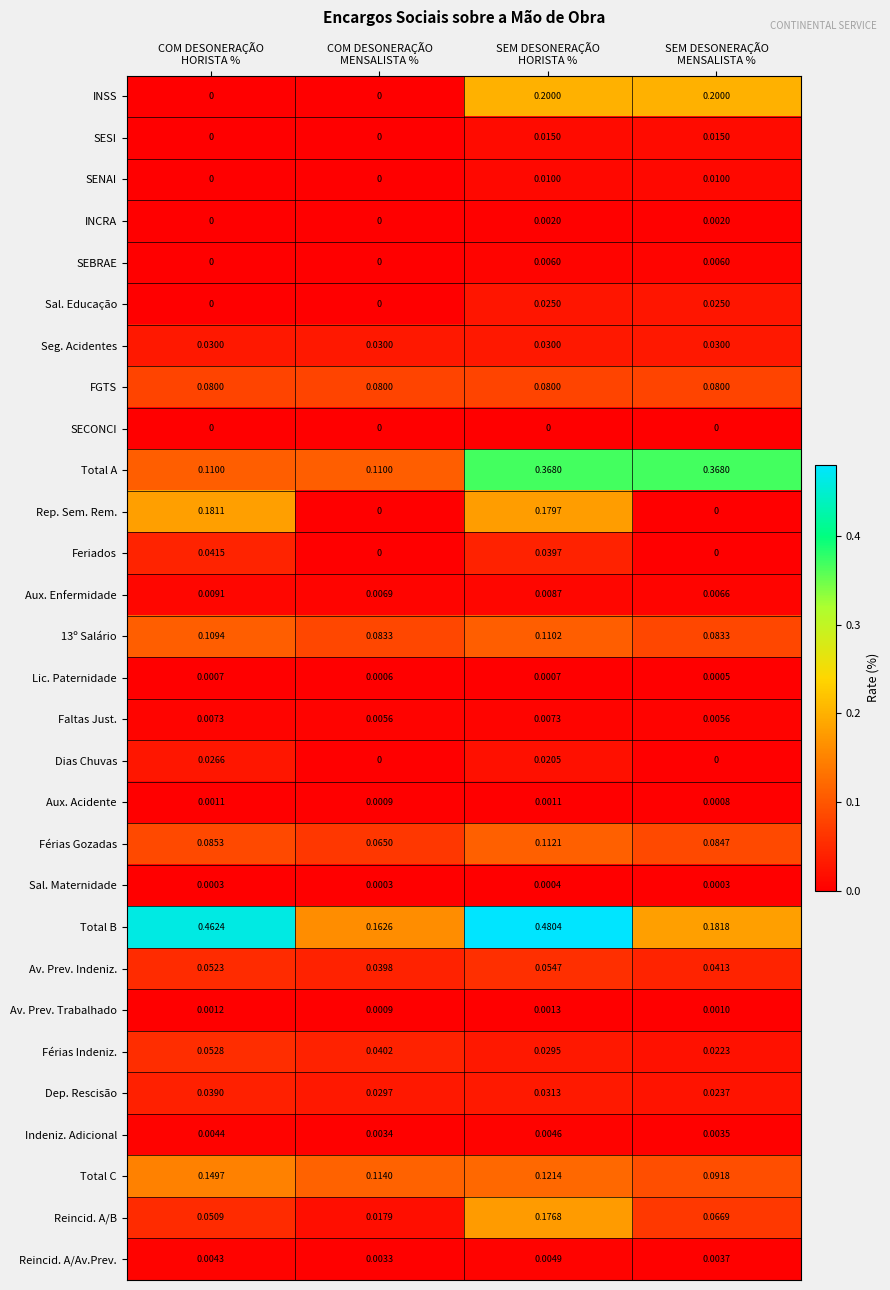

List the series in order of their peak value, highest first.

Total B, Total A, INSS, Rep. Sem. Rem., Reincid. A/B, Total C, Férias Gozadas, 13º Salário, FGTS, Av. Prev. Indeniz., Férias Indeniz., Feriados, Dep. Rescisão, Seg. Acidentes, Dias Chuvas, Sal. Educação, SESI, SENAI, Aux. Enfermidade, Faltas Just., SEBRAE, Reincid. A/Av.Prev., Indeniz. Adicional, INCRA, Av. Prev. Trabalhado, Aux. Acidente, Lic. Paternidade, Sal. Maternidade, SECONCI